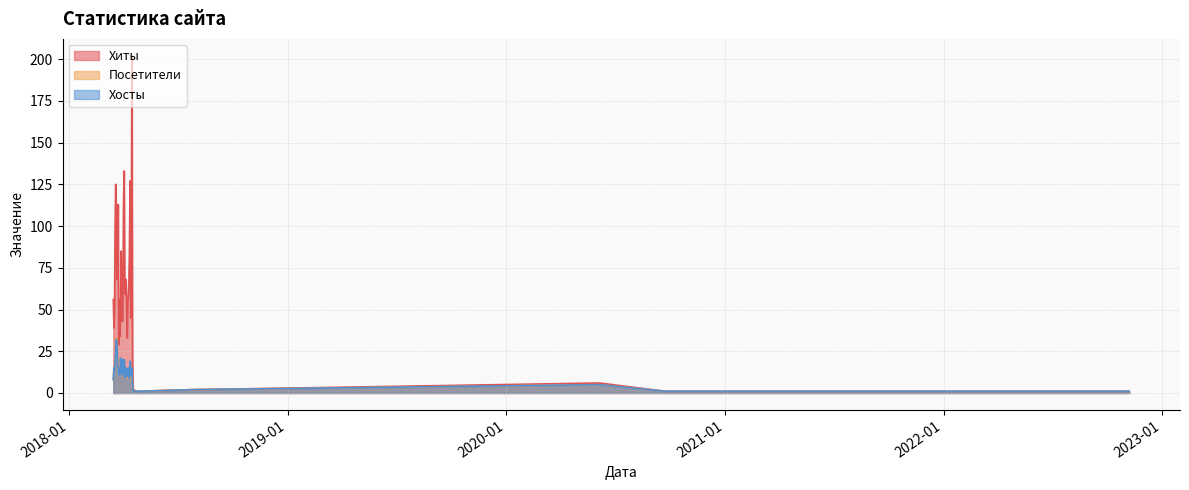

How many intersections are there between Посетители and Хосты?

2